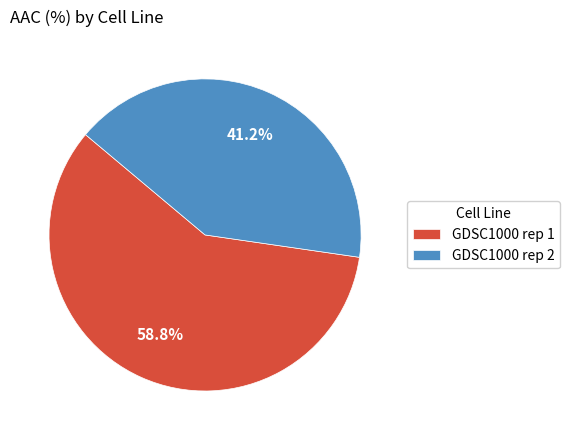

Is it true that GDSC1000 rep 1 is 59% of the pie?

True